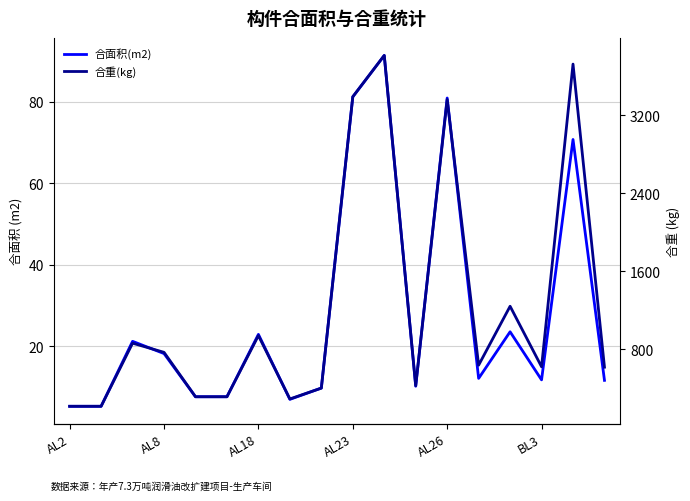

Reading left to right, extract all data points from this chart.

合面积(m2): 5.3	5.3	21.2	18.2	7.7	7.7	22.9	7.0	9.8	81.2	91.3	10.2	80.9	12.2	23.6	11.8	70.7	11.7
合重(kg): 215.7	215.7	862.9	769.1	313.6	313.6	940.7	291.0	401.8	3390.2	3813.9	426.6	3362.0	637.4	1241.7	620.8	3725.0	616.8